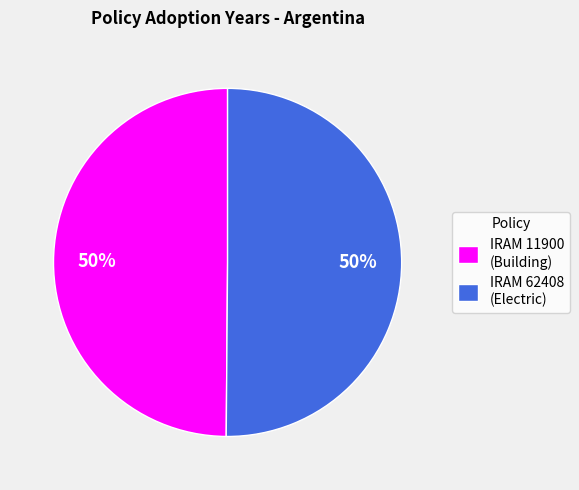

To the nearest percent, what is the average slice percentage?

50%